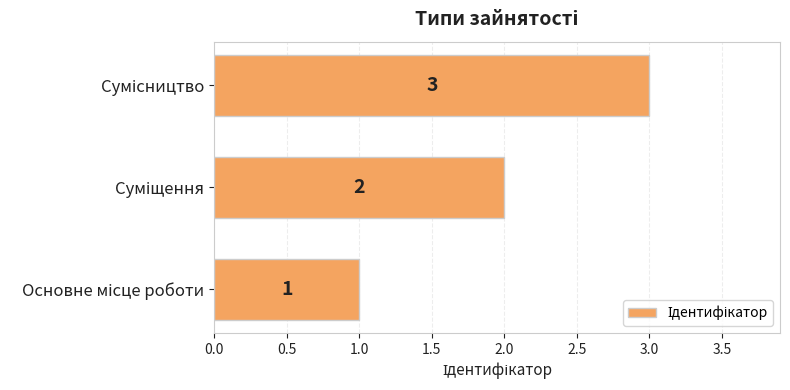

How many values are between 1 and 3?

3